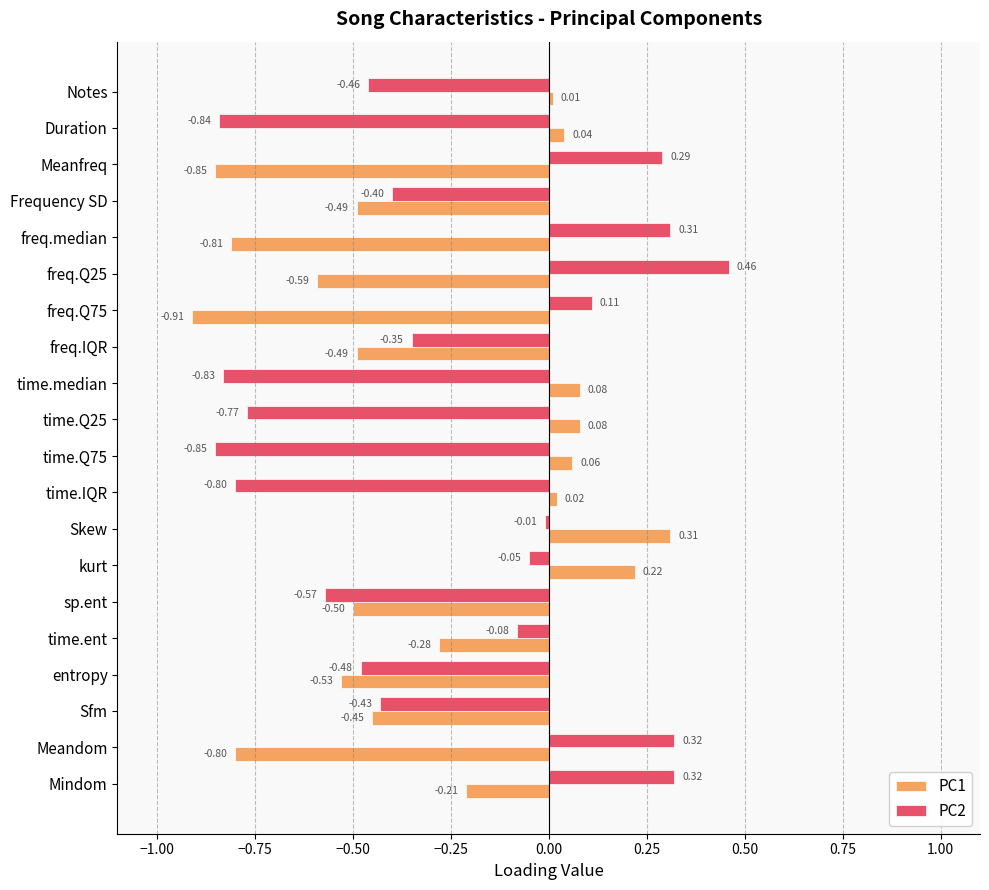

List the series in order of their peak value, lowest first.

PC1, PC2